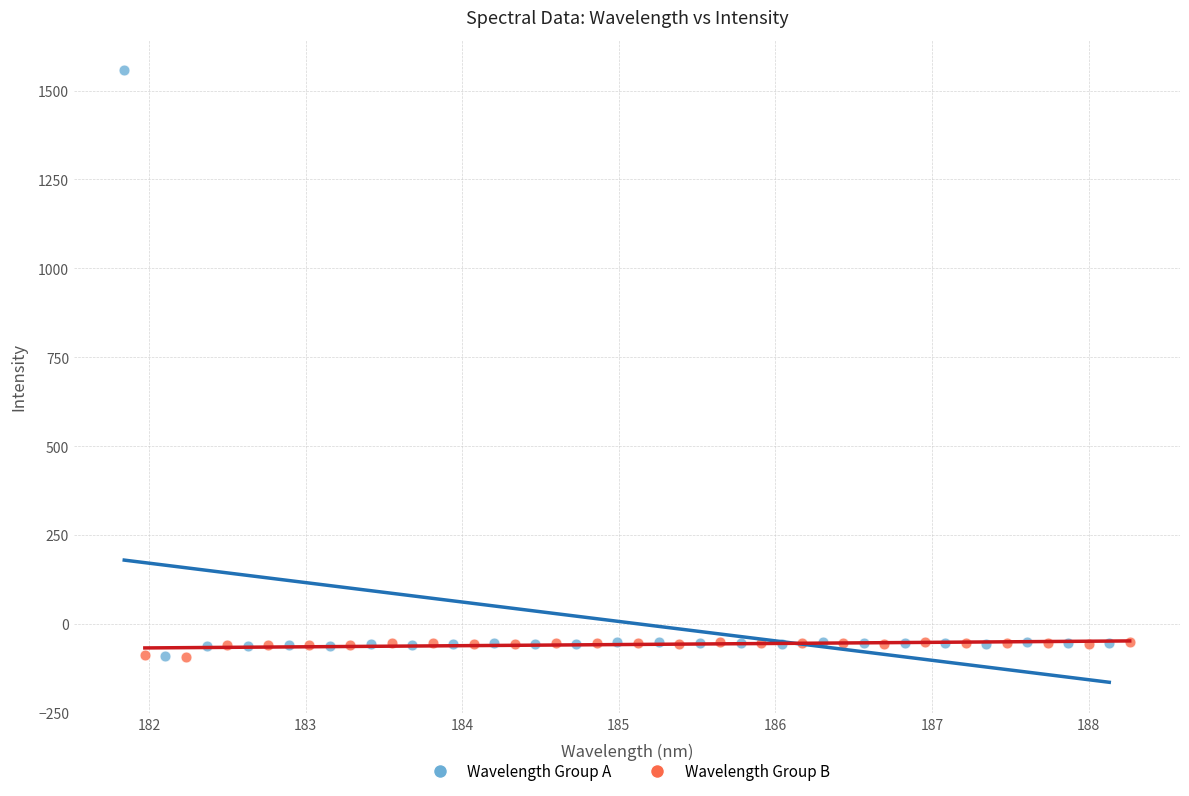

Which series reaches the maximum Y coordinate?

Wavelength Group A